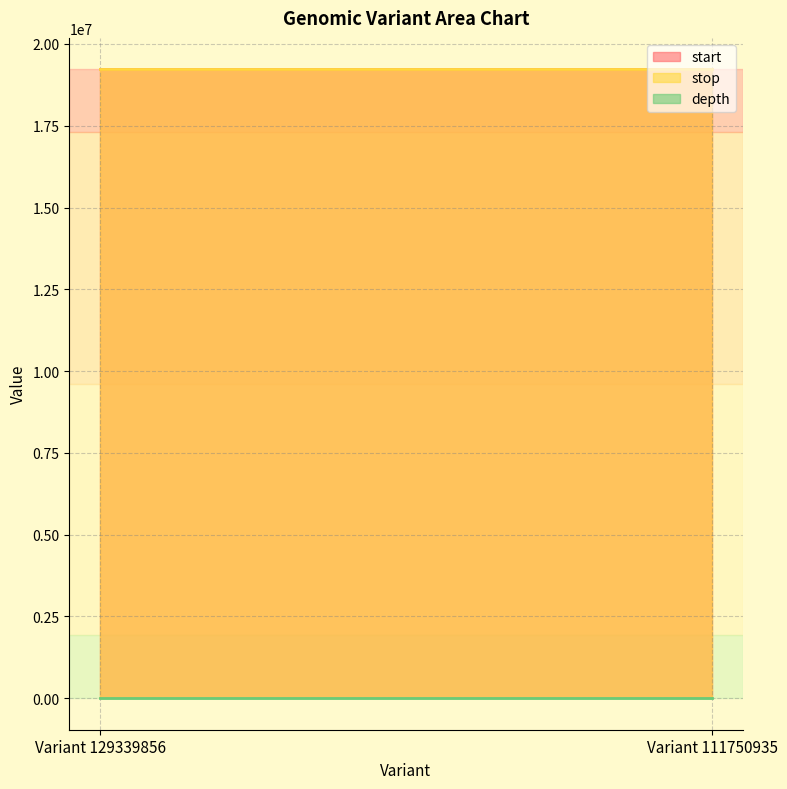

Rank the series at Variant 129339856 from lowest to highest value.

depth, start, stop